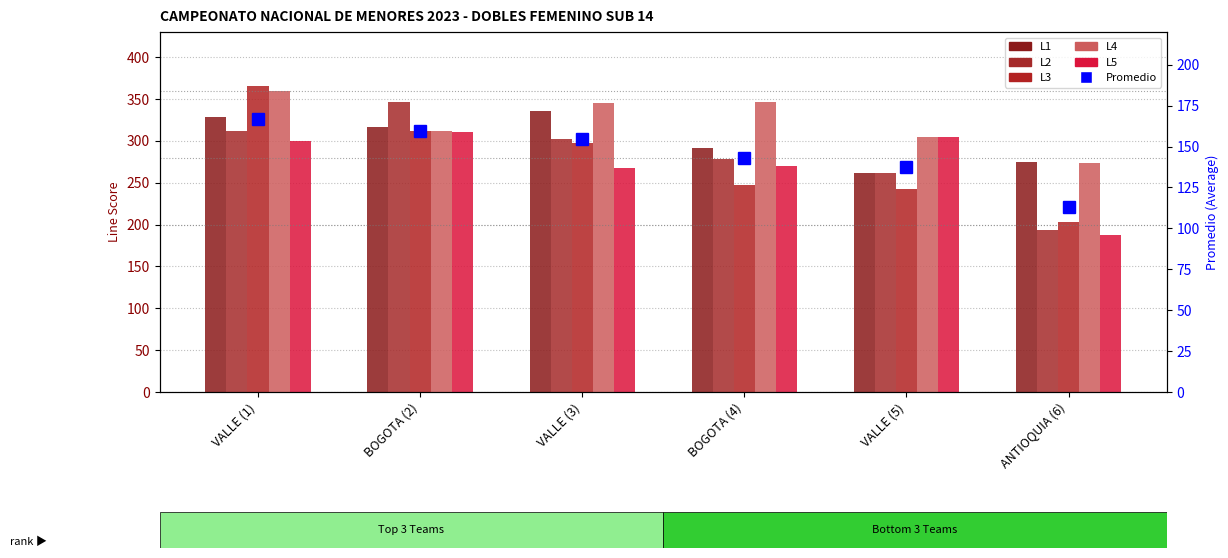

Does the chart contain stacked bars?

No